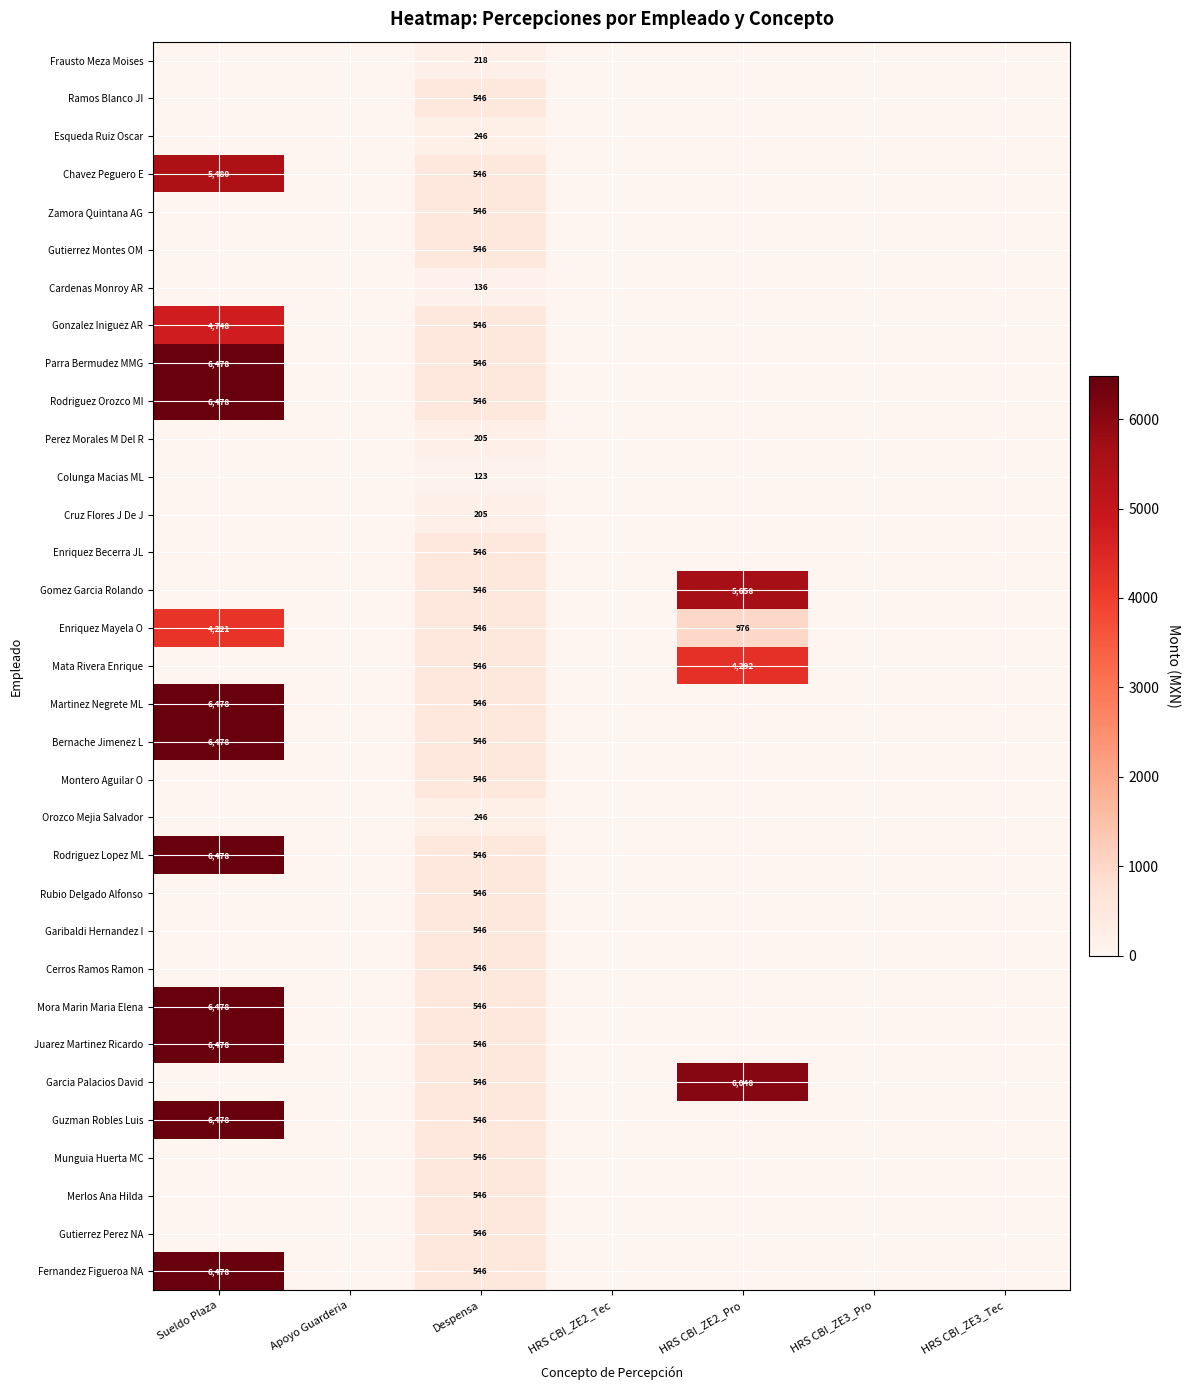

Is it true that Guzman Robles Luis equals 4367 at Sueldo Plaza?

False